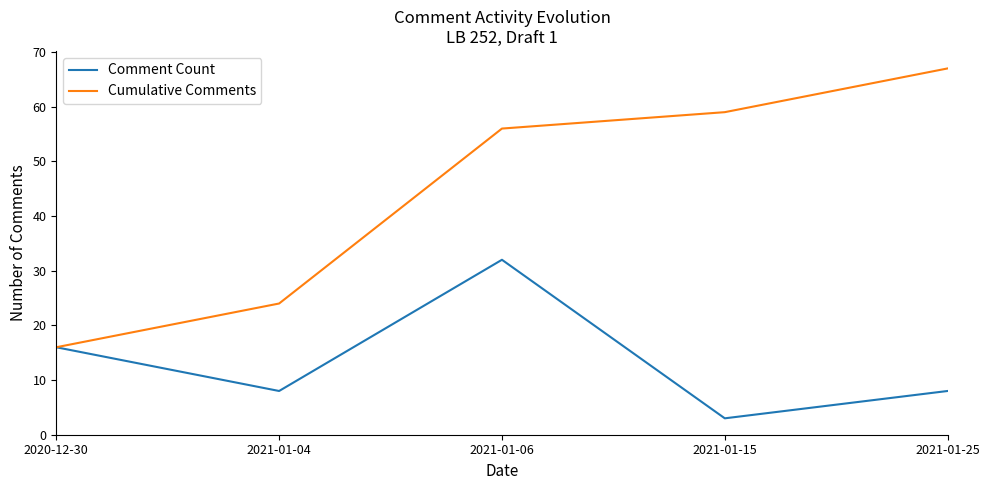

Which series changed the most between 2020-12-30 and 2021-01-15?

Cumulative Comments